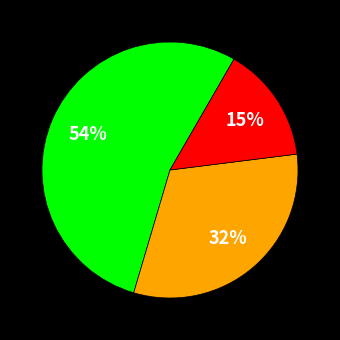

To the nearest percent, what is the average slice percentage?

33%